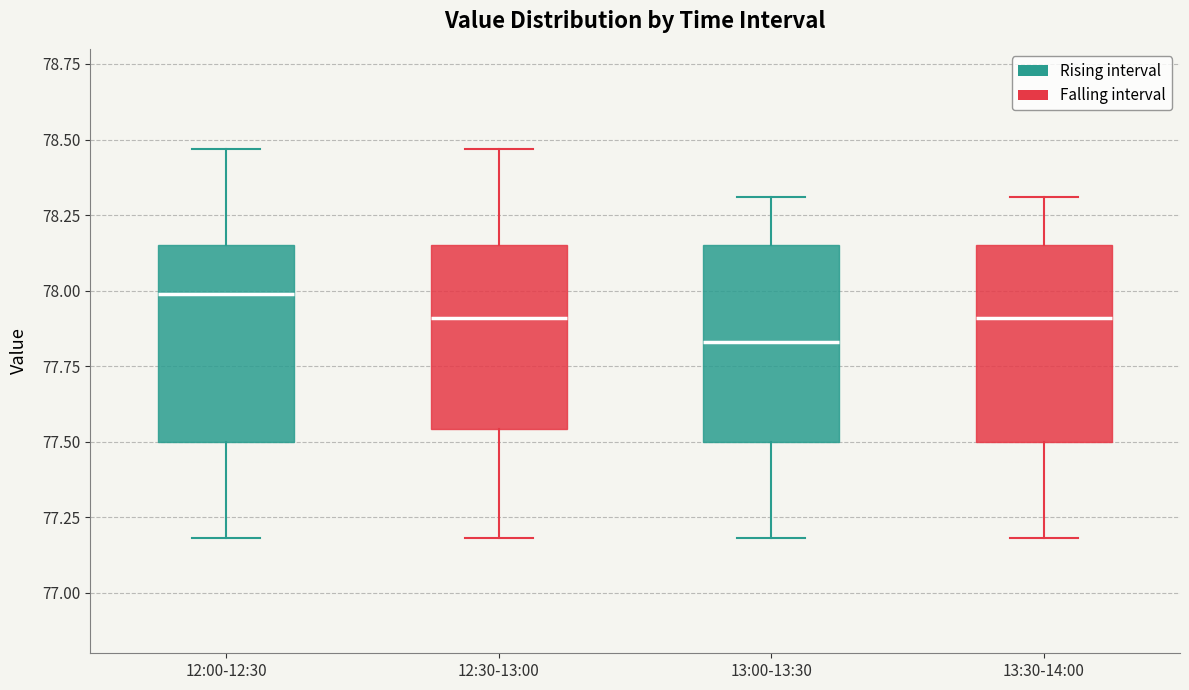

Reading left to right, transcribe this box plot: for each box, give where its median line is, the range the box spans, and where its two whiskers end, as read against the y-axis. The values are not printed on the chart, so give them approximately, as read against the axis.

12:00-12:30: median 78.00, box 77.50 to 78.15, whiskers 77.20 to 78.45
12:30-13:00: median 77.90, box 77.55 to 78.15, whiskers 77.20 to 78.45
13:00-13:30: median 77.85, box 77.50 to 78.15, whiskers 77.20 to 78.30
13:30-14:00: median 77.90, box 77.50 to 78.15, whiskers 77.20 to 78.30